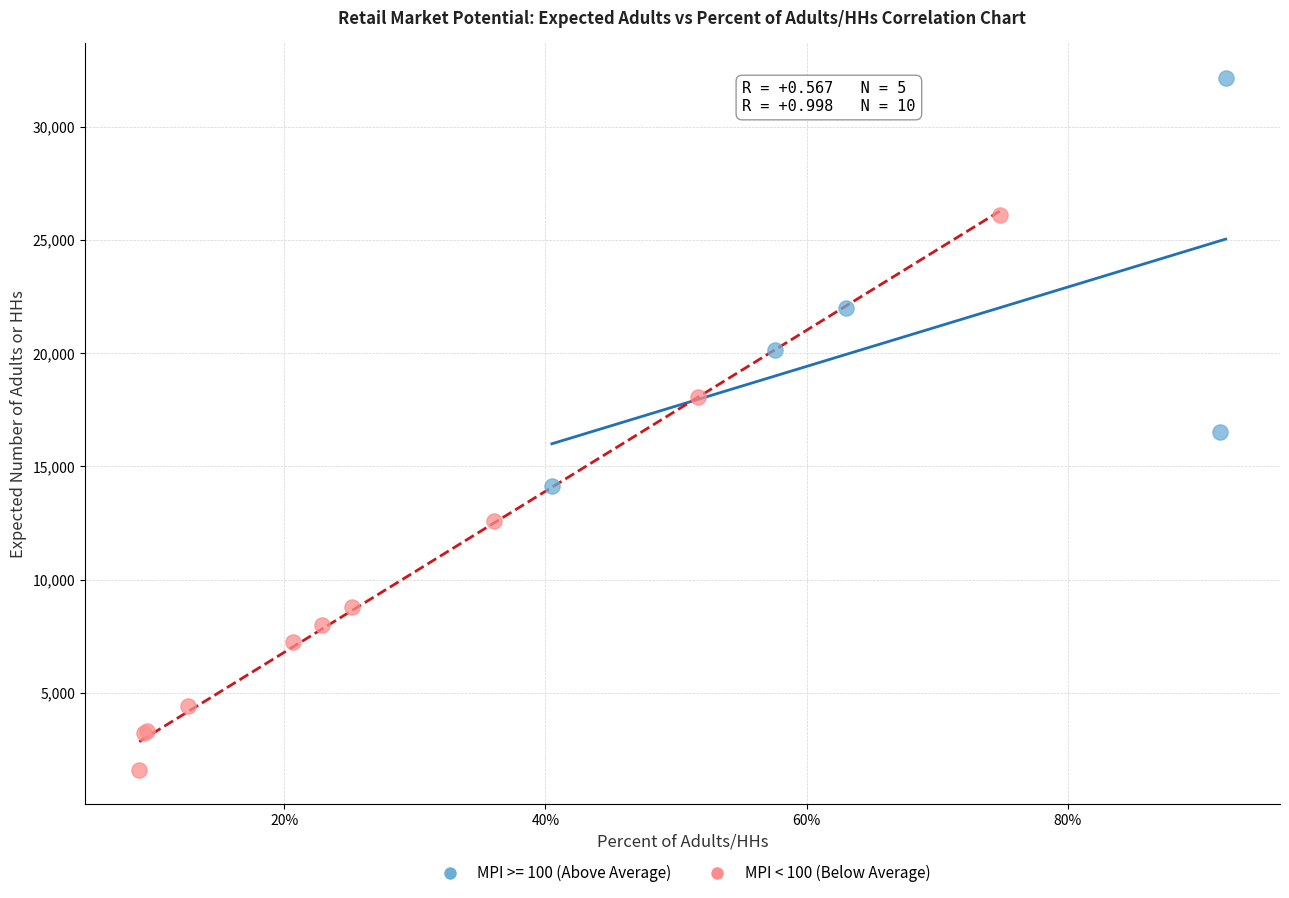

Which series has the largest Y range (max minus min)?

MPI < 100 (Below Average)